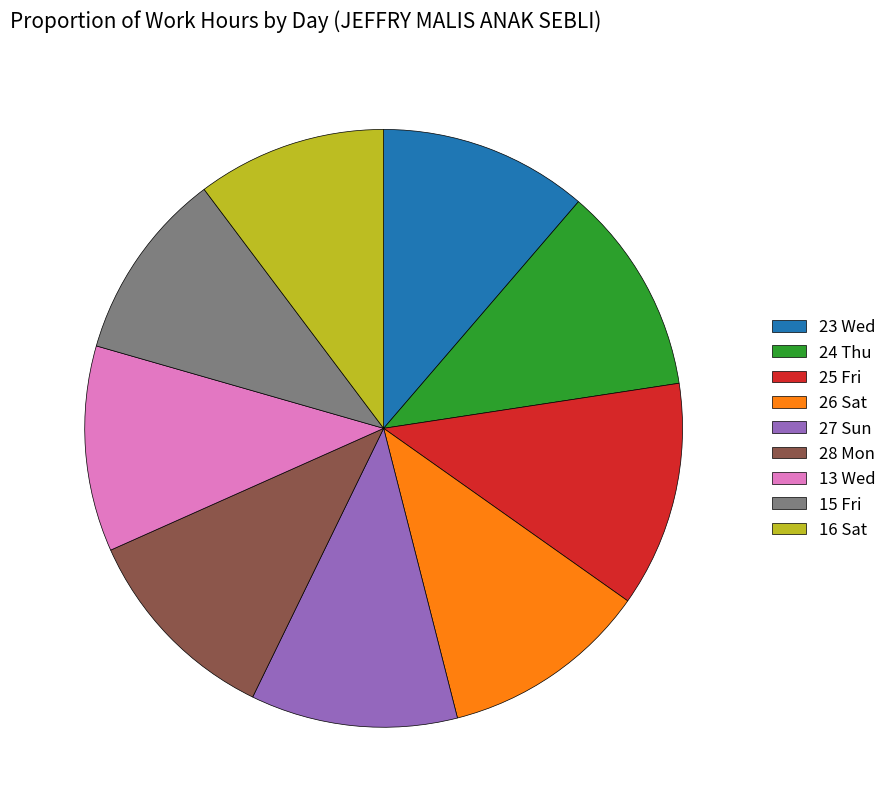

Which slice is the largest?

25 Fri